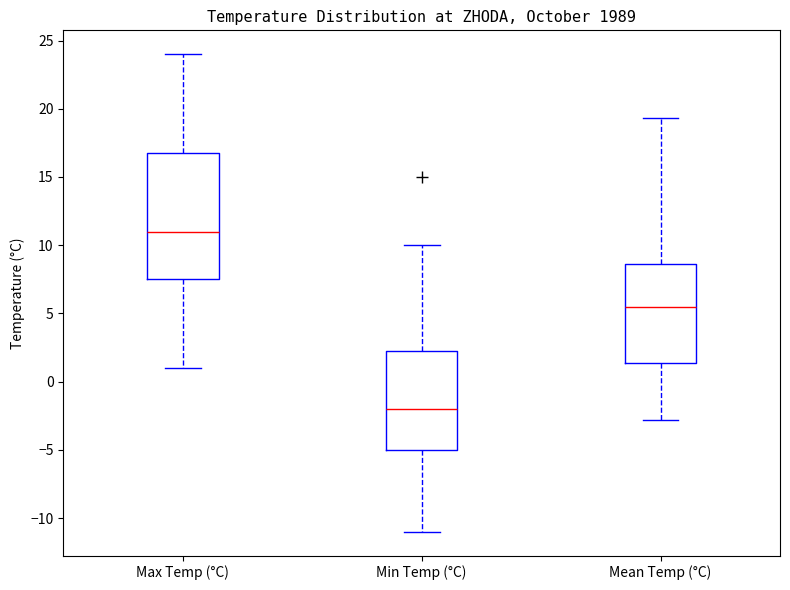

Which box has the highest median line?

Max Temp (°C)